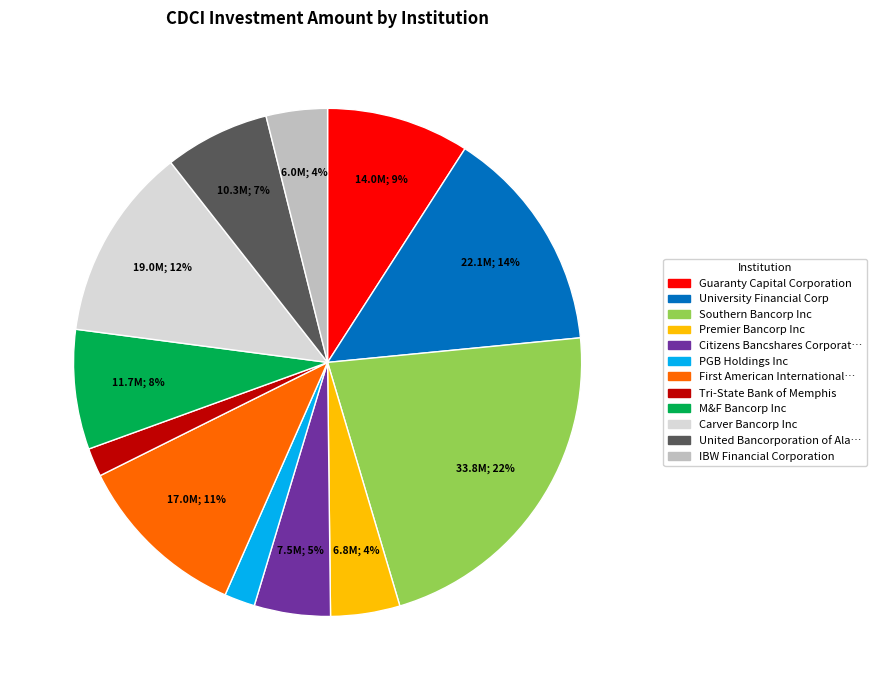

Does any single category account for the majority?

No